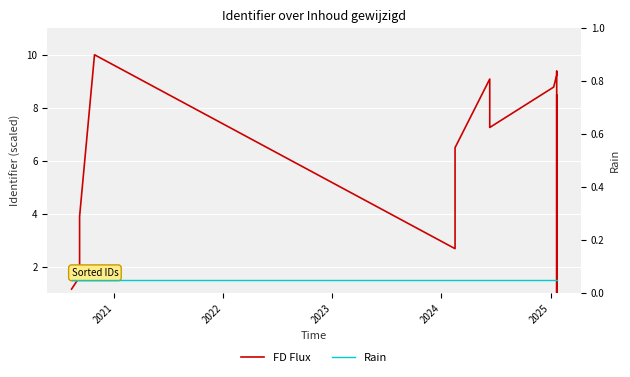

True or false: Rain and FD Flux cross at least once.

False